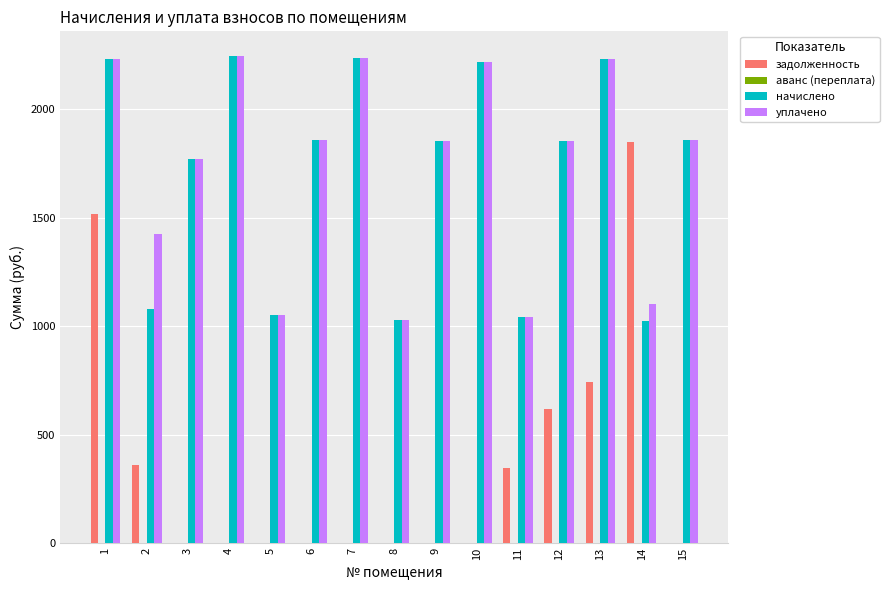

What is the maximum value for уплачено?

2245.4